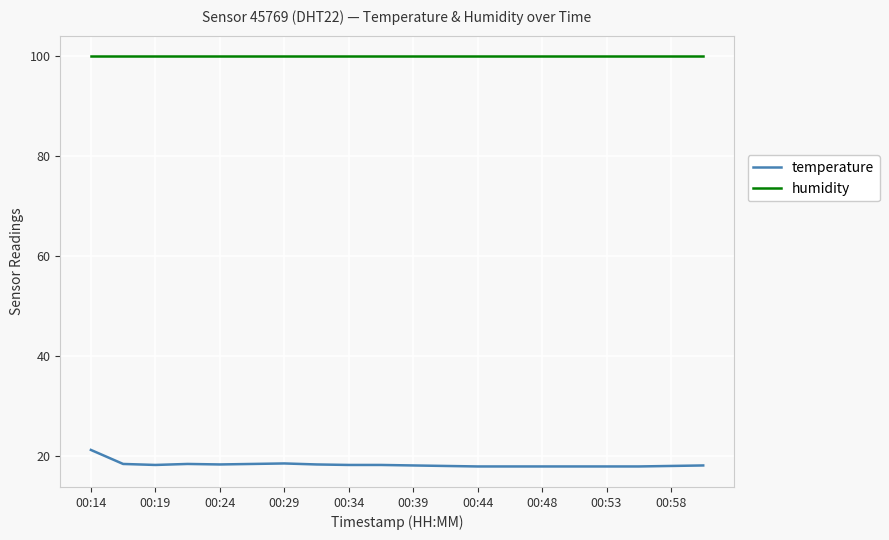

What is the maximum value for humidity?

99.9